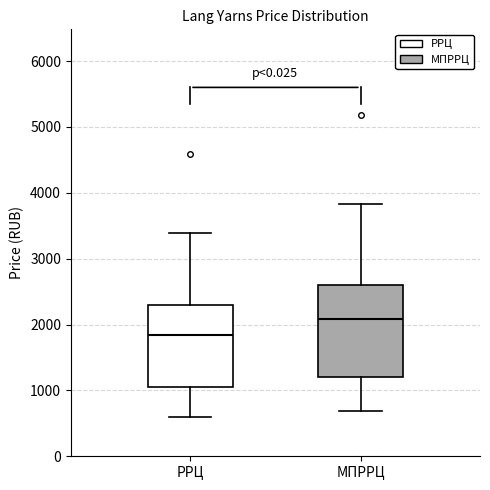

Where is the lower edge of the box for РРЦ on the y-axis? The values are not printed on the chart, so give them approximately, as read against the axis.

1100